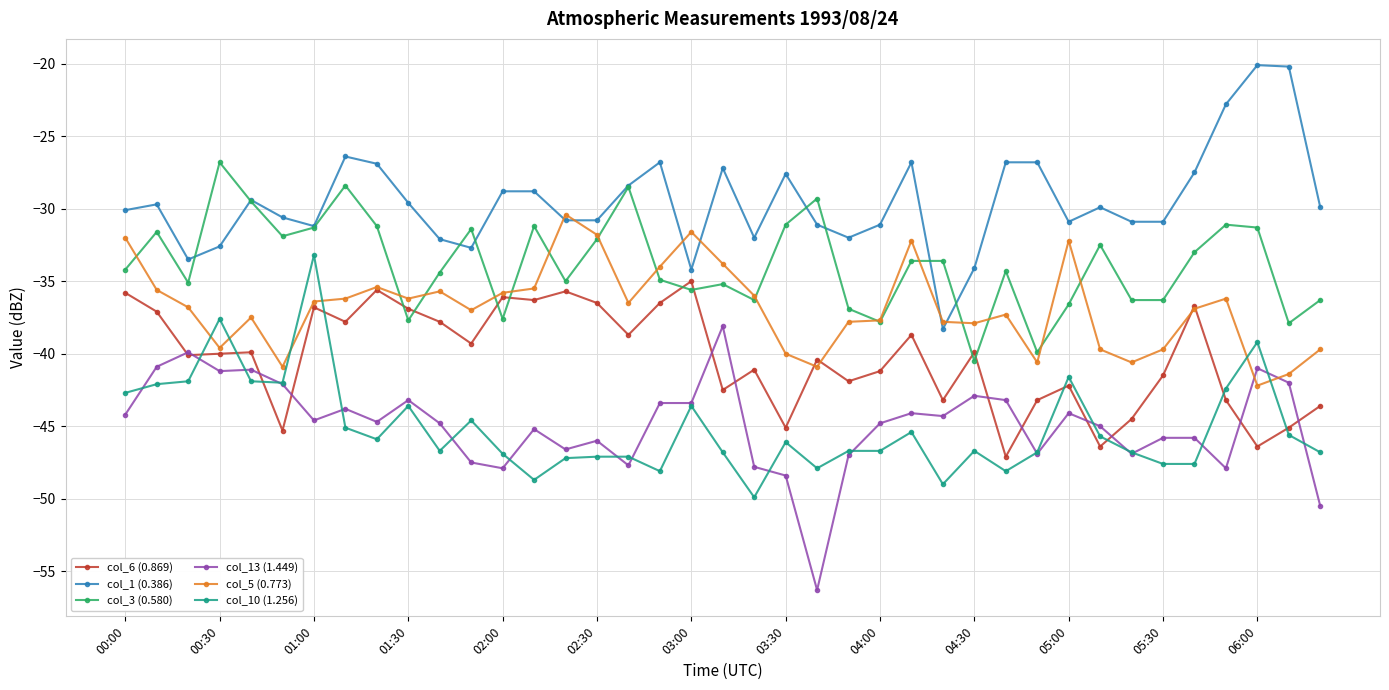

True or false: col_1 (0.386) has more than 1 interior local peaks.

True